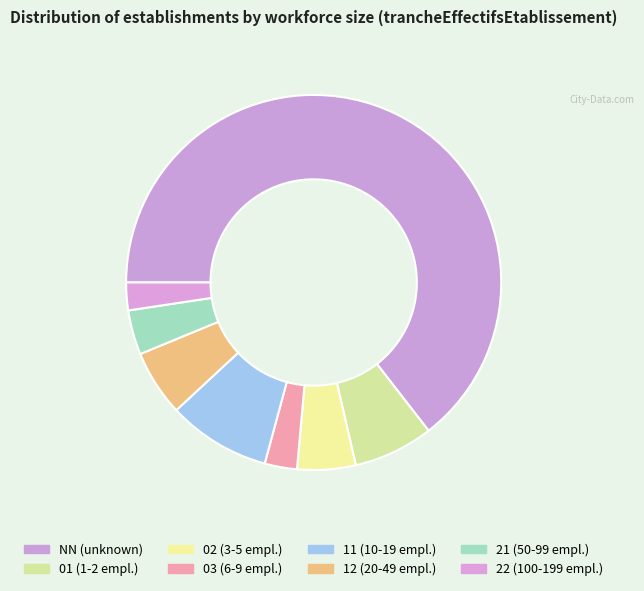

How many segments does this pie chart have?

8